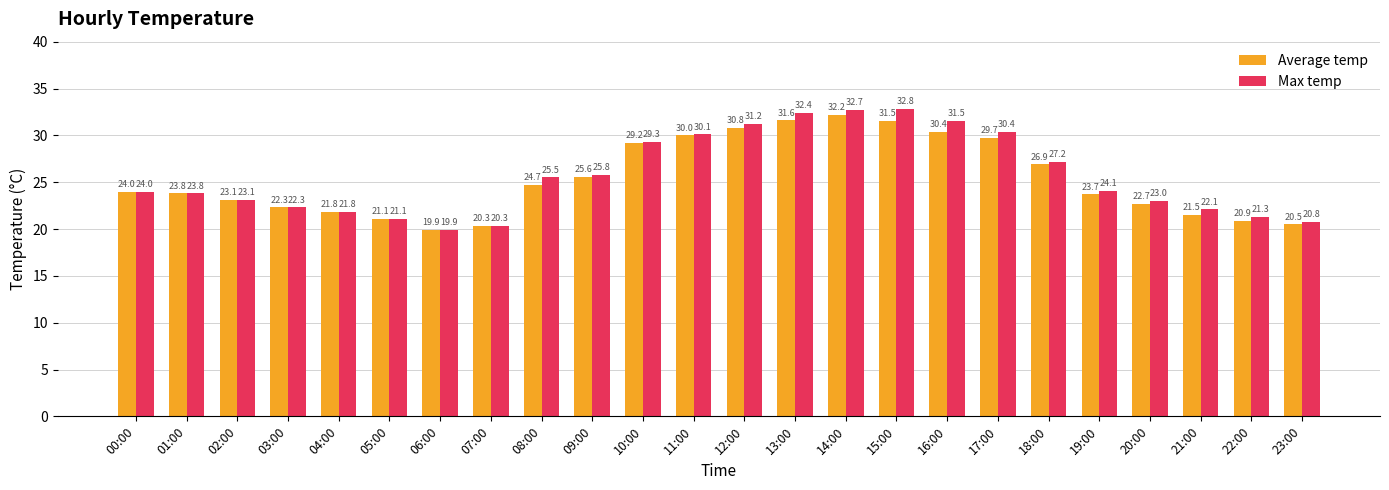

What is the value of the Average temp bar at the 23rd from the left?

20.9